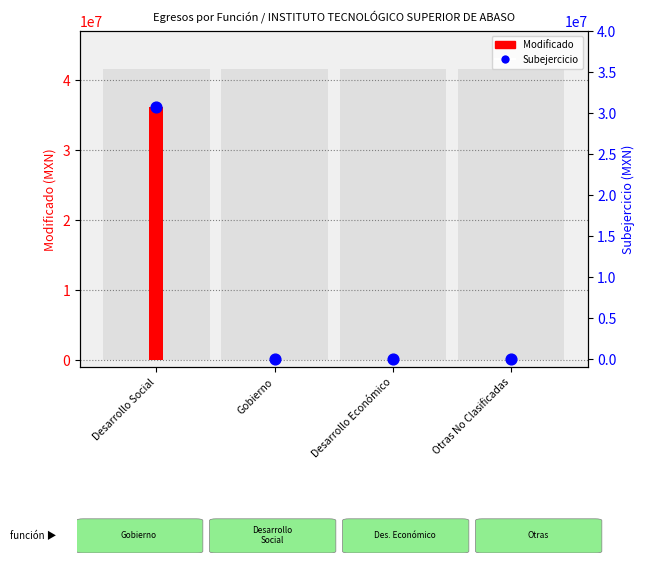

What is the total value across all series at Desarrollo Social?

66888623.6